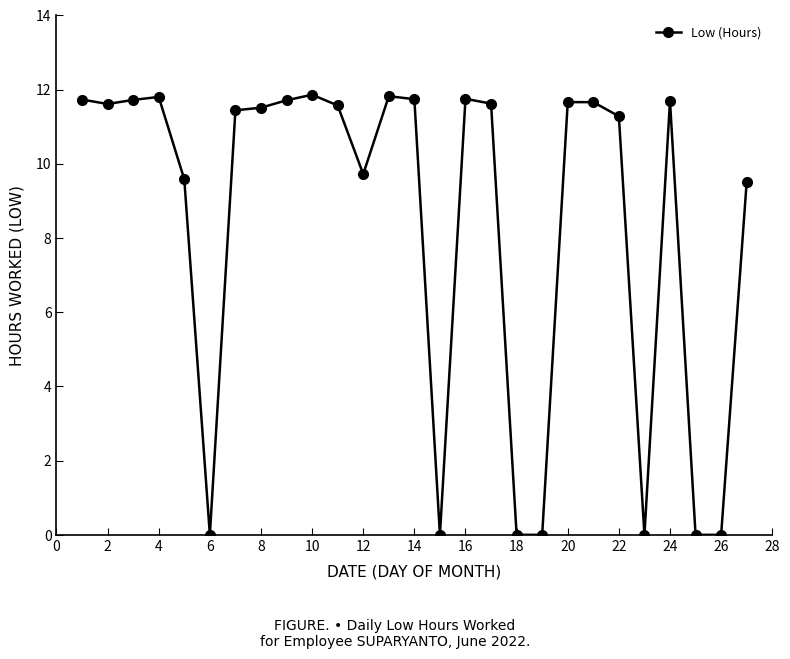

What is the maximum value shown in the chart?

11.9